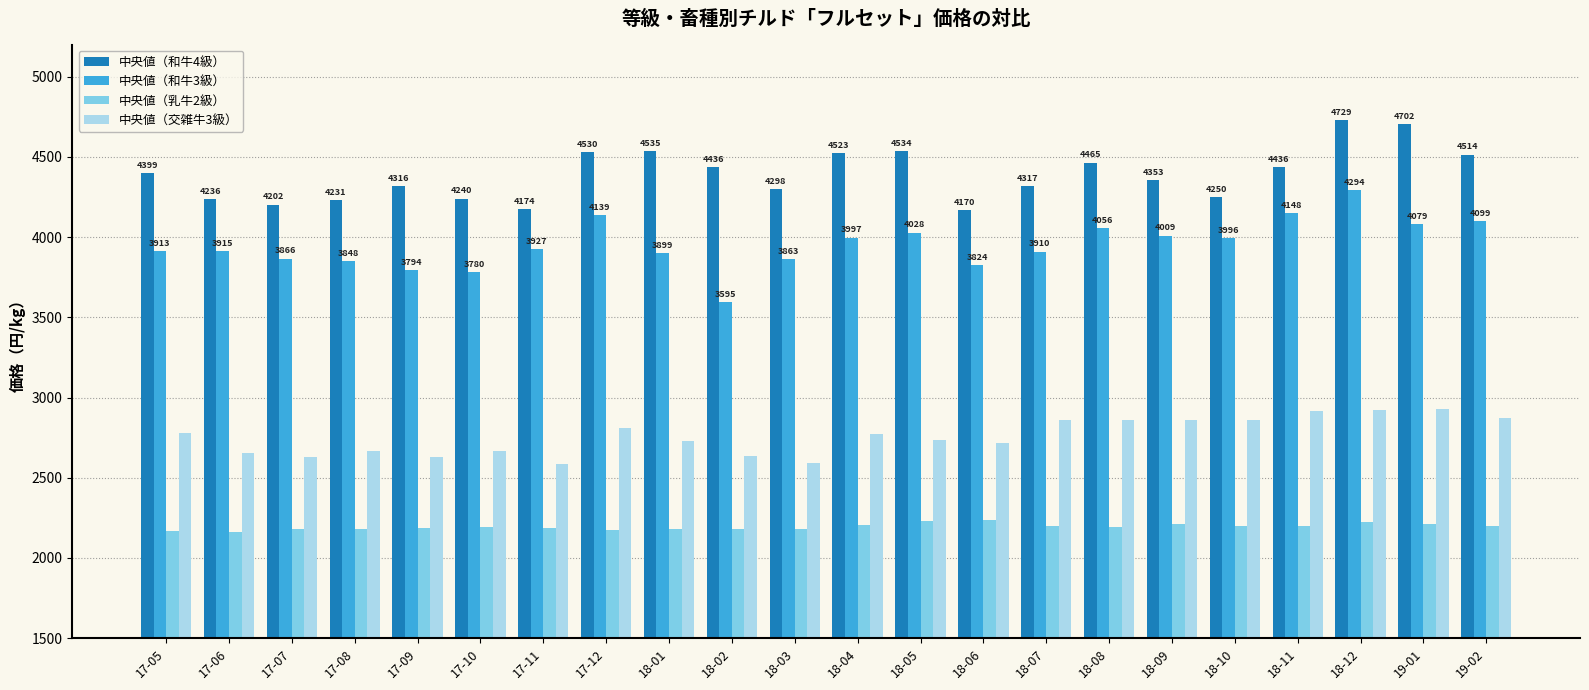

Are the bars grouped side by side (vs. stacked)?

Yes